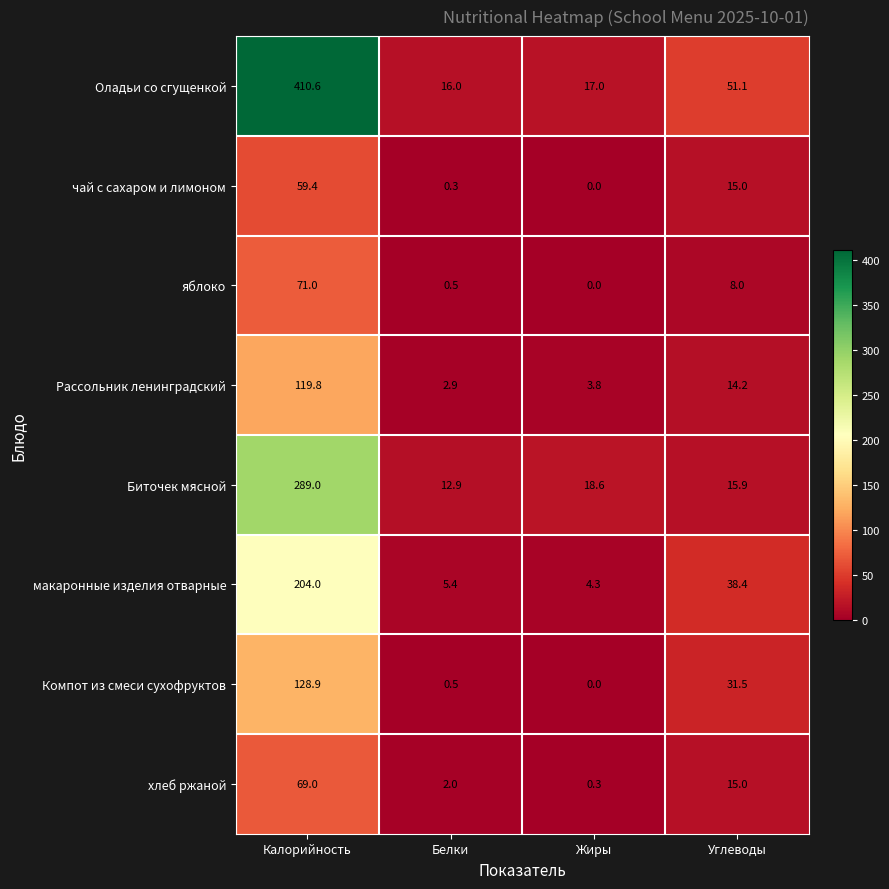

Where does the хлеб ржаной series first go above 15?

Калорийность